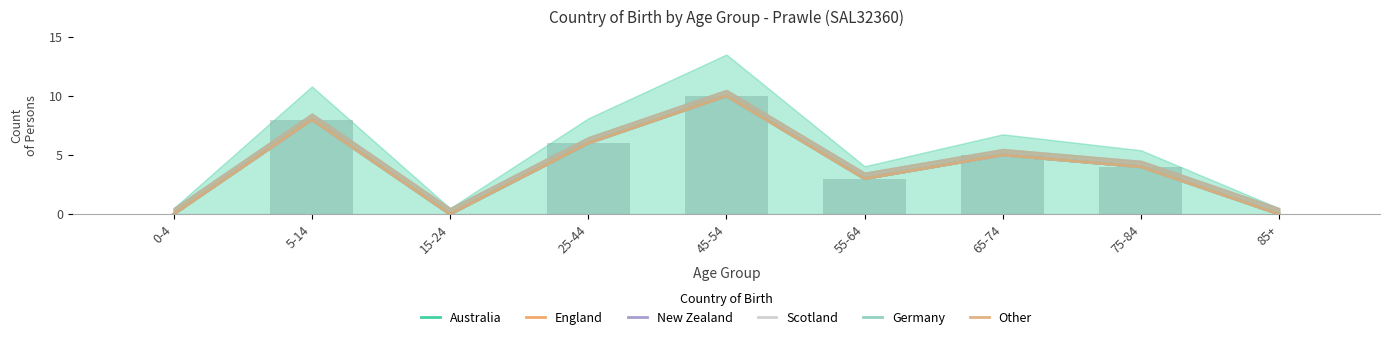

Is it true that Australia equals 1 at 55-64?

False